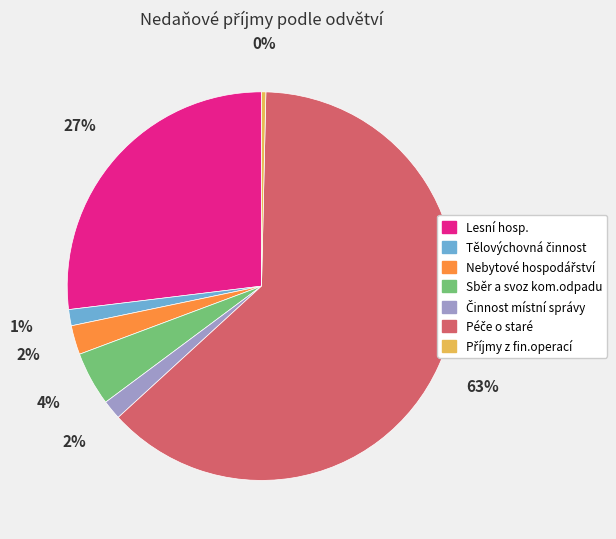

Is there any slice that represents more than half of the pie?

Yes